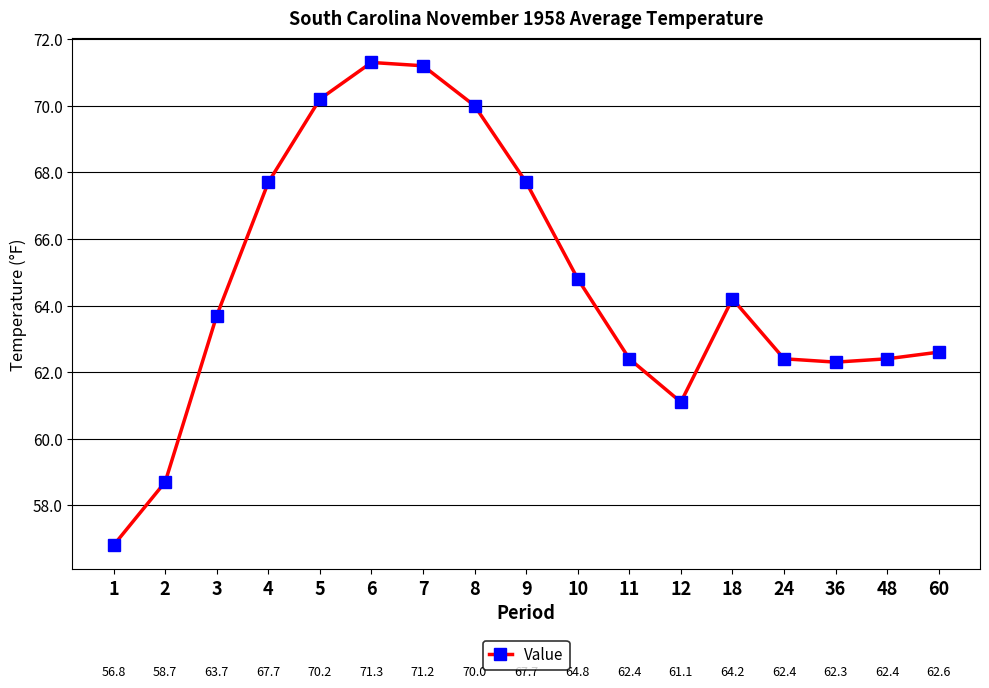

How many values are below 63?

8